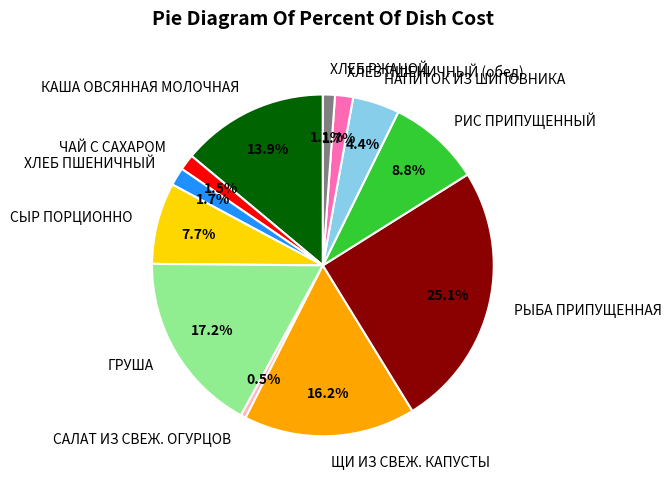

How many segments does this pie chart have?

12